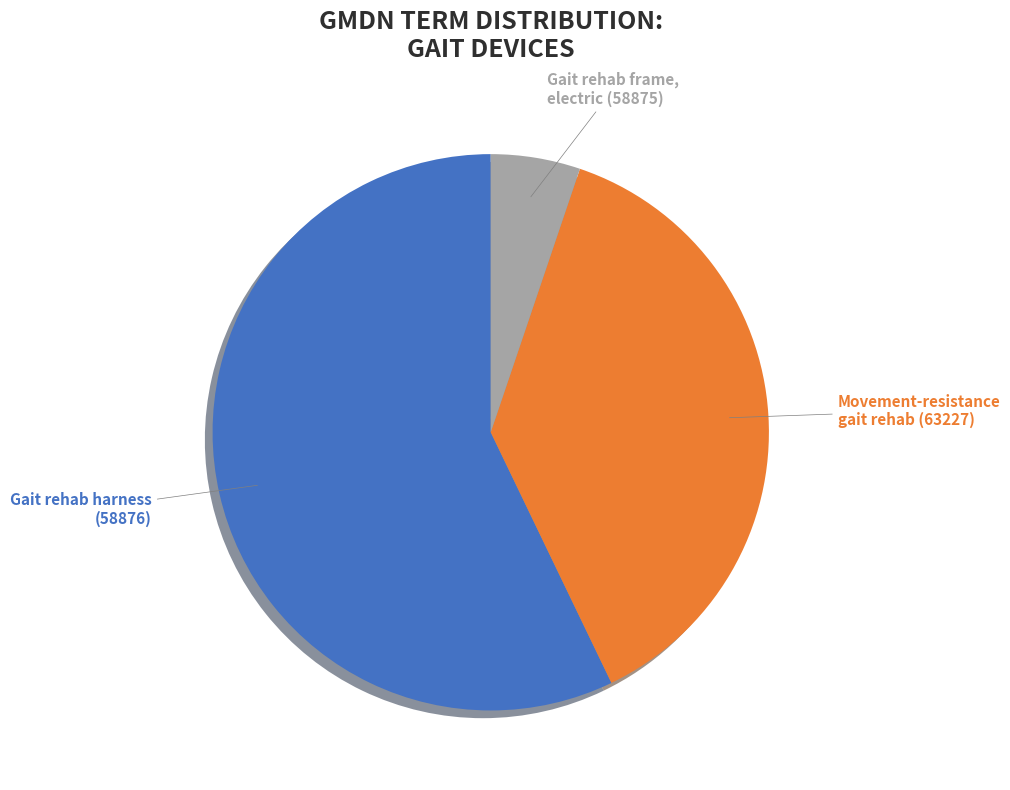

To the nearest percent, what is the average slice percentage?

33%